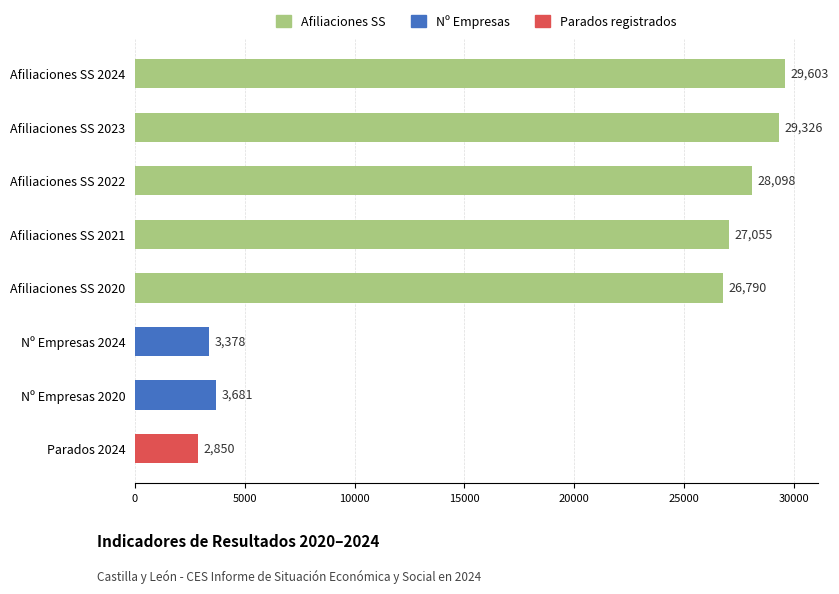

What is the change in value from Afiliaciones SS 2021 to Nº Empresas 2020?

-23374